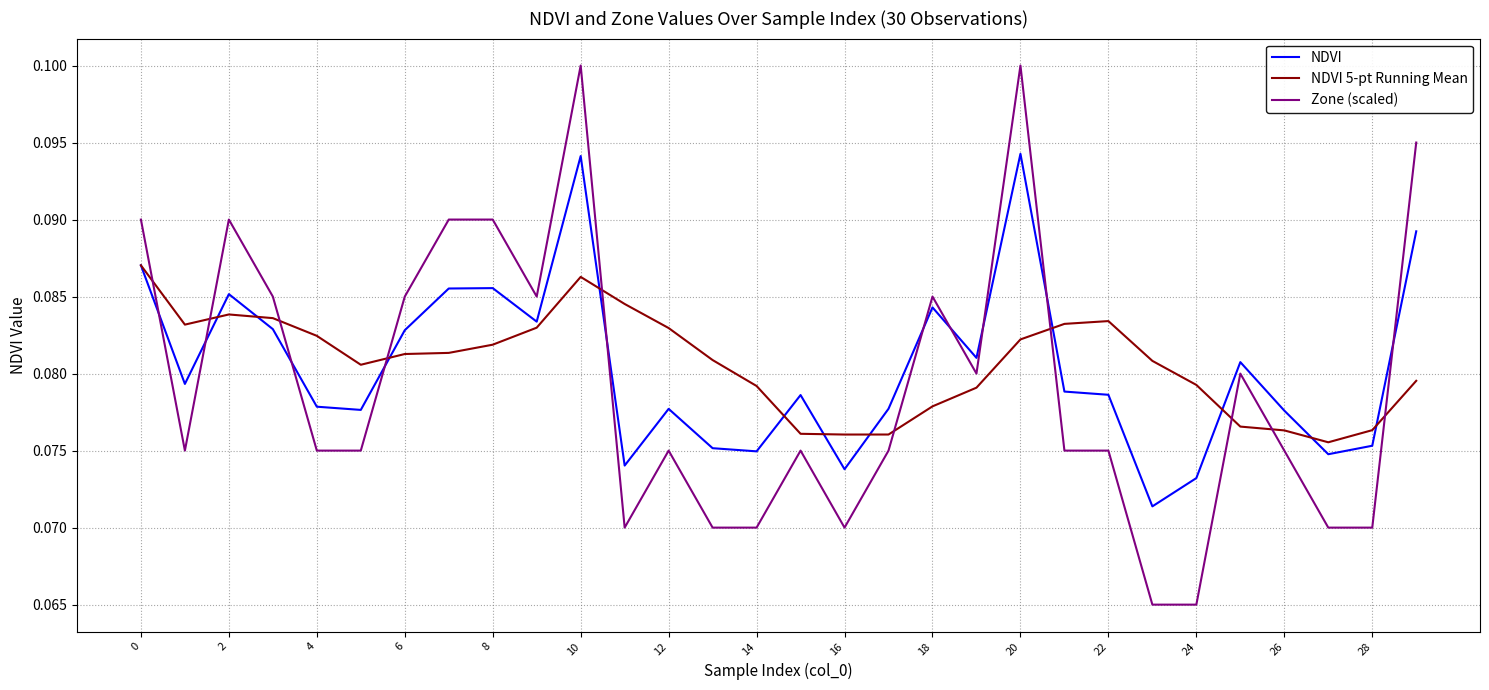

At how many categories does at least one series exceed 0?

30